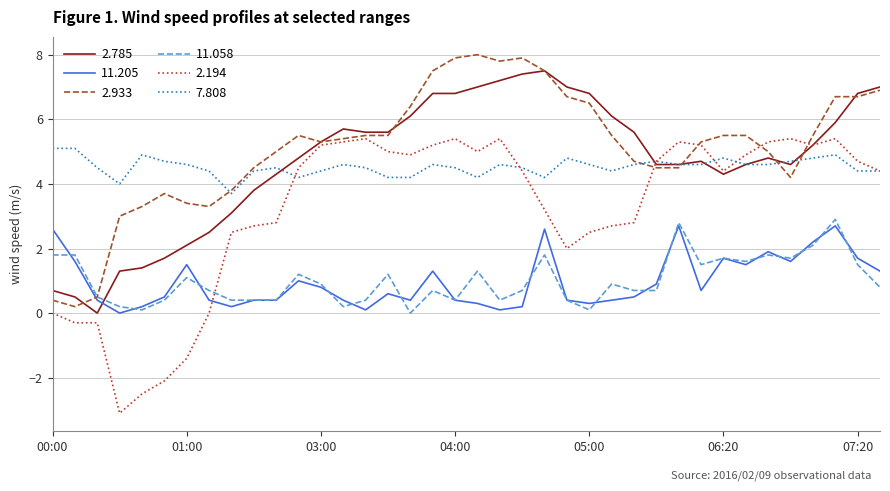

True or false: 11.205 and 7.808 cross at least once.

False